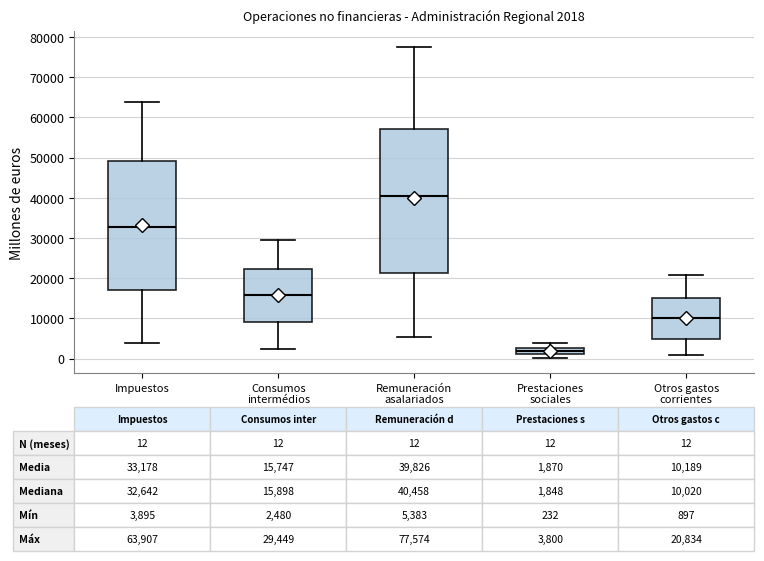

Which box has the highest median line?

Remuneración asalariados